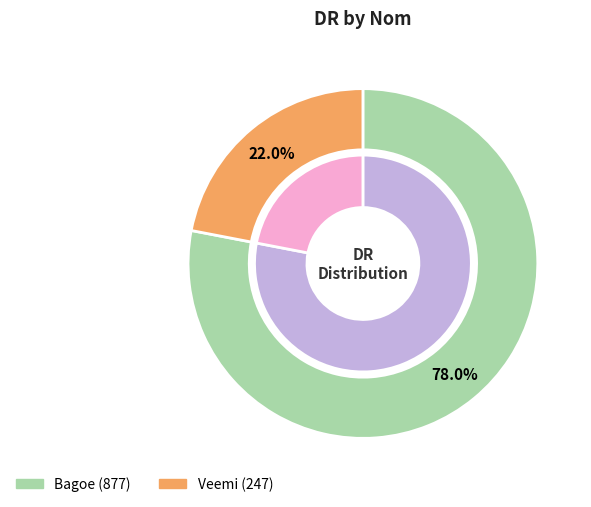

What is the ratio of the value at Veemi to the value at Bagoe?

0.3